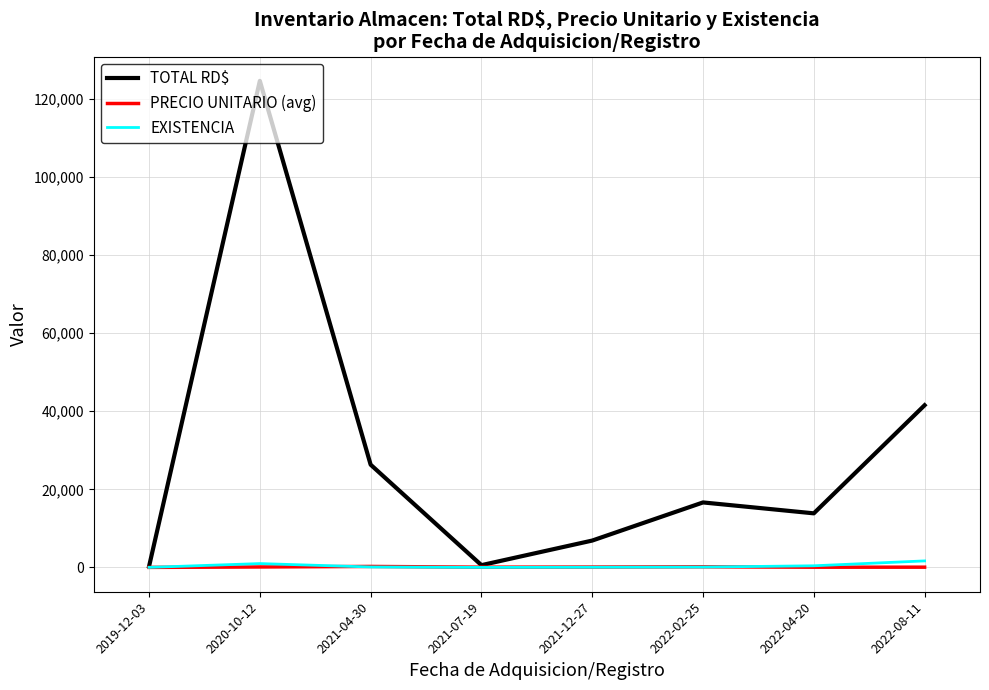

Which series has the largest total across all categories?

TOTAL RD$